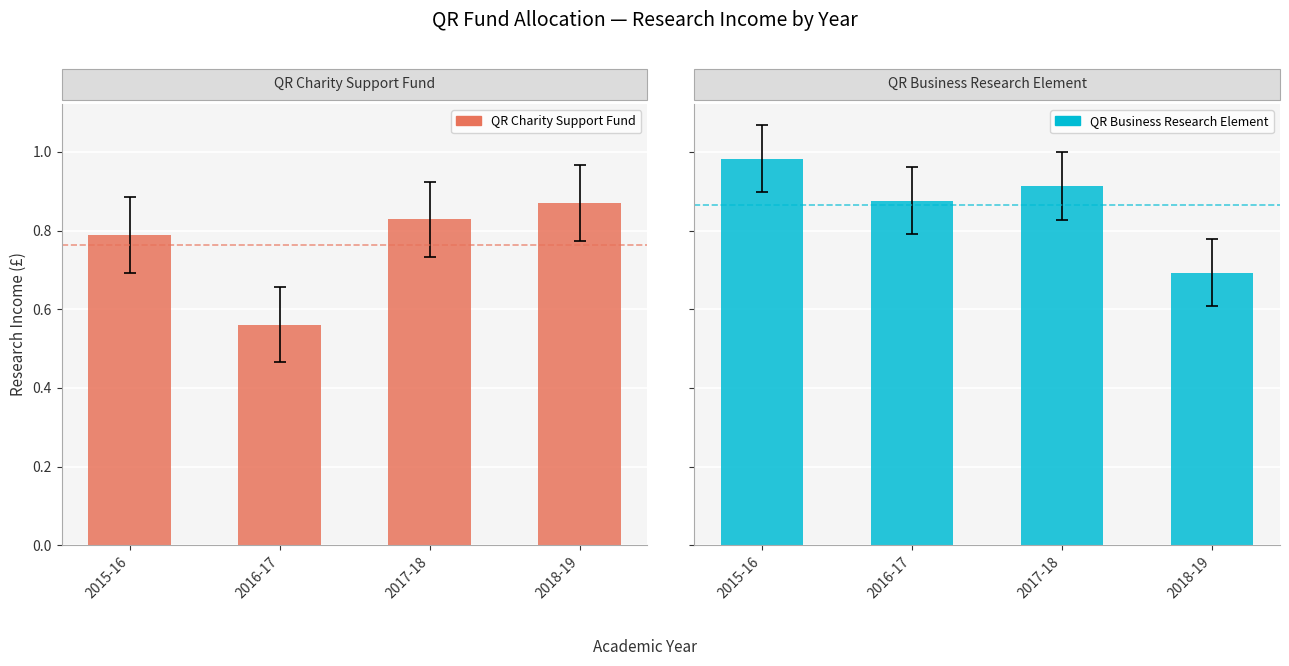

Reading left to right, what are all the values shown in this chart?

QR Charity Support Fund: 789000	561000	829000	870000
QR Business Research Element: 983000	876000	913000	693000